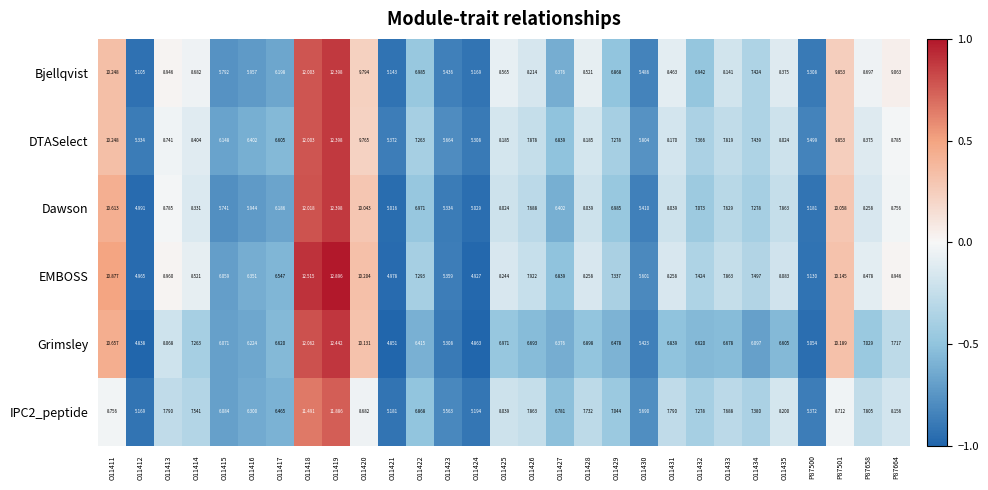

How many data points in EMBOSS are above 7?

19